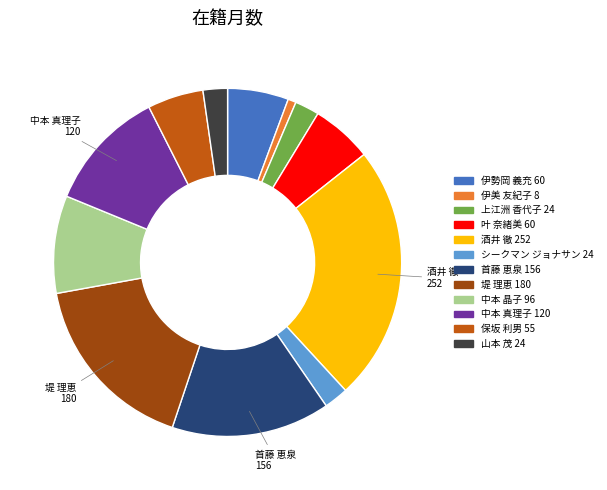

Which category has the biggest portion of the pie?

酒井 徹